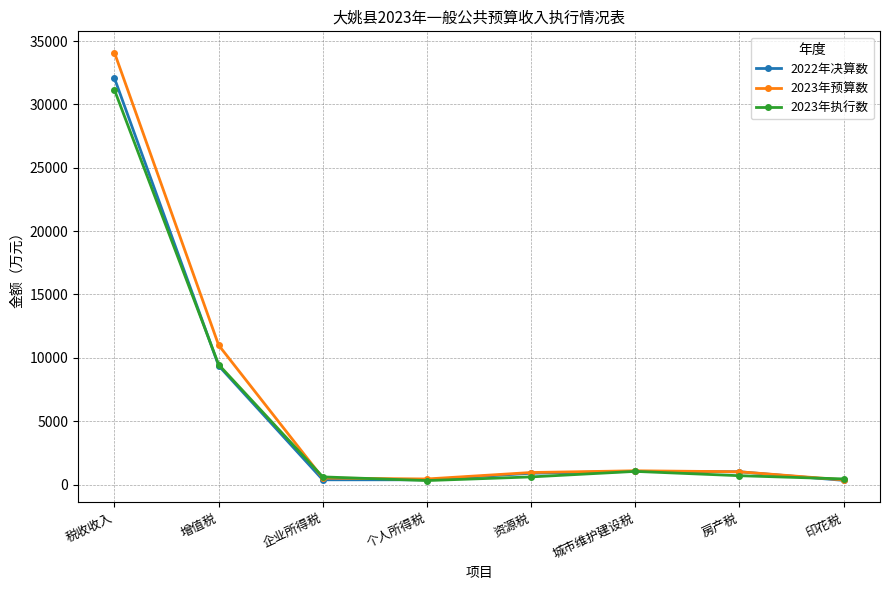

What is the difference between the 2022年决算数 values at 城市维护建设税 and 印花税?

709